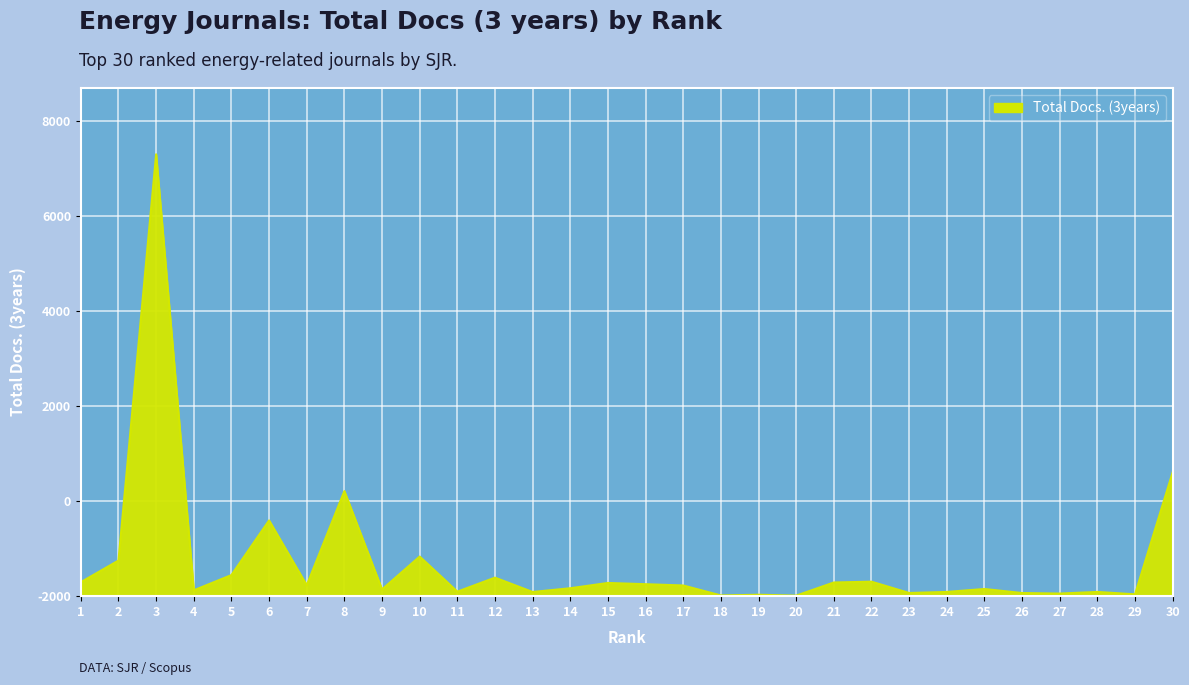

What is the difference between the values at 4 and 22?

182